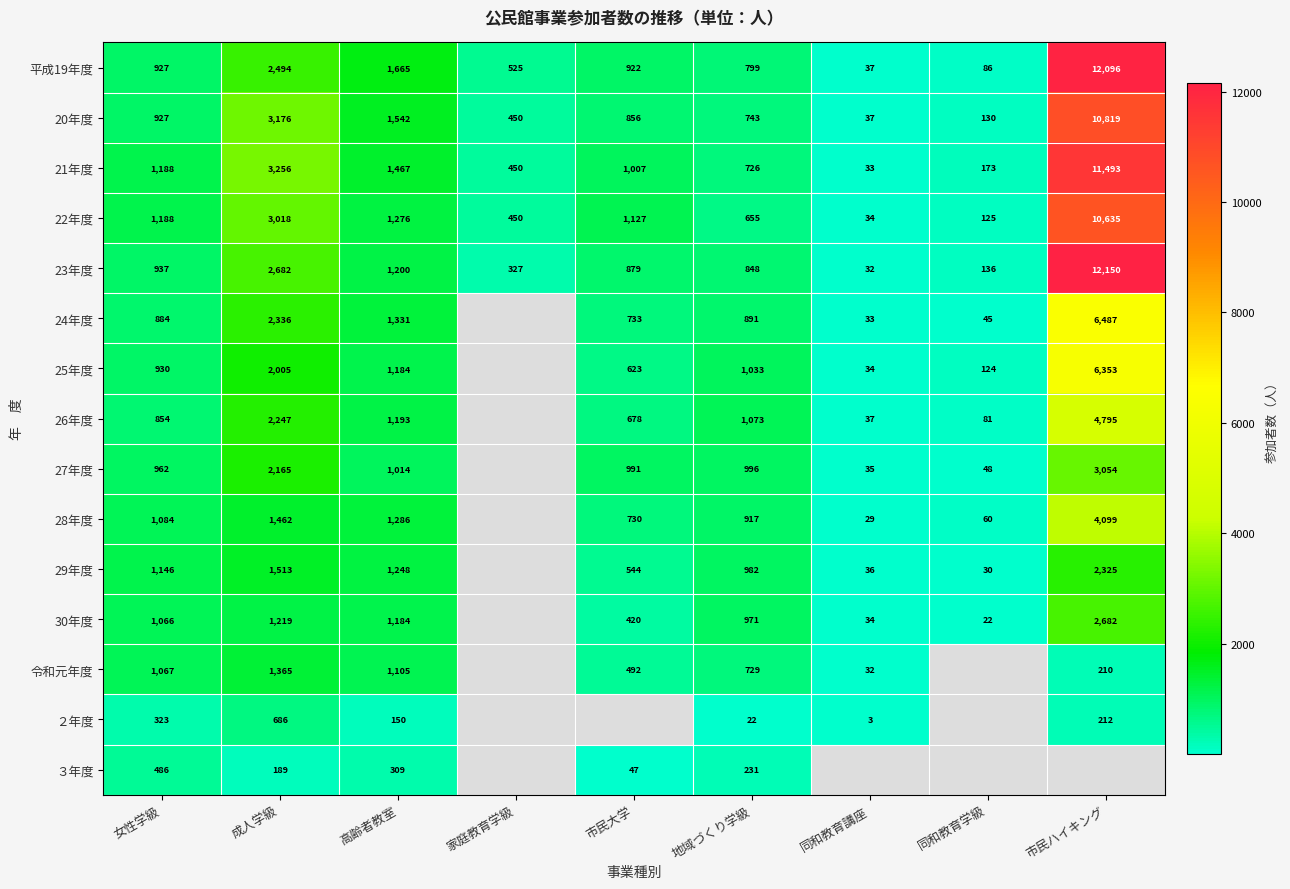

What is the difference between the 26年度 values at 同和教育学級 and 市民大学?

597